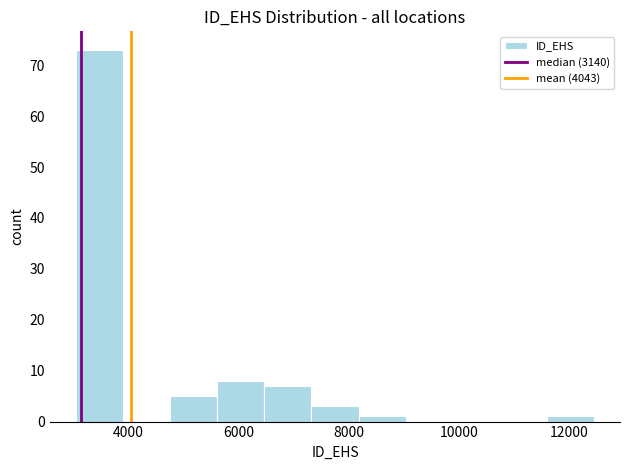

Reading left to right, transcribe this chart: for each bar, give the range it covers on the x-axis and its height. Neither the bar edges nor the heights are printed on the chart, so give them approximately, as read against the axes.

3000 to 3800: 73
3800 to 4800: 0
4800 to 5600: 5
5600 to 6400: 8
6400 to 7400: 7
7400 to 8200: 3
8200 to 9000: 1
9000 to 9800: 0
9800 to 10800: 0
10800 to 11600: 0
11600 to 12400: 1